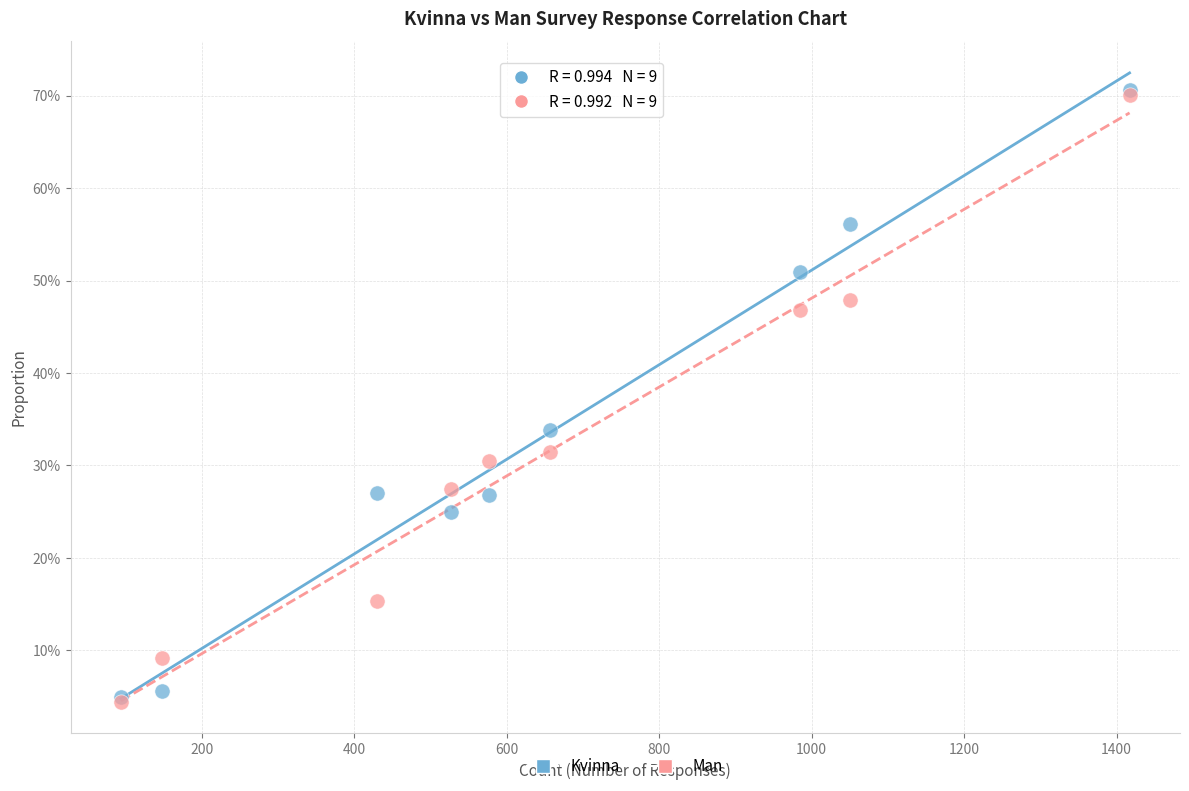

What are all the series names shown in the legend?

Kvinna, Man